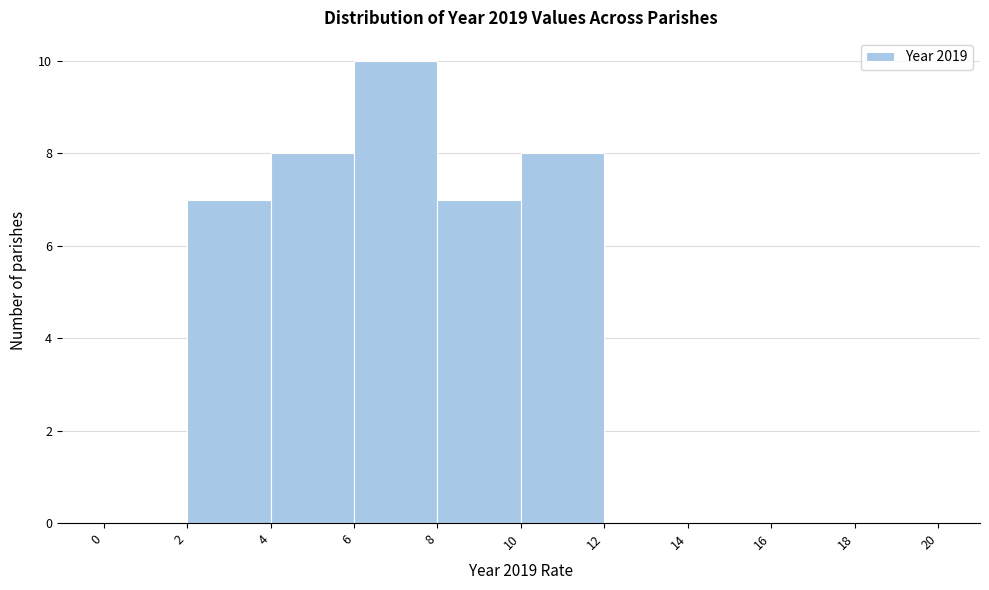

Reading left to right, transcribe this chart: for each bar, give the range it covers on the x-axis and its height. The values are not printed on the chart, so give them approximately, as read against the axis.

0 to 2: 0
2 to 4: 7
4 to 6: 8
6 to 8: 10
8 to 10: 7
10 to 12: 8
12 to 14: 0
14 to 16: 0
16 to 18: 0
18 to 20: 0